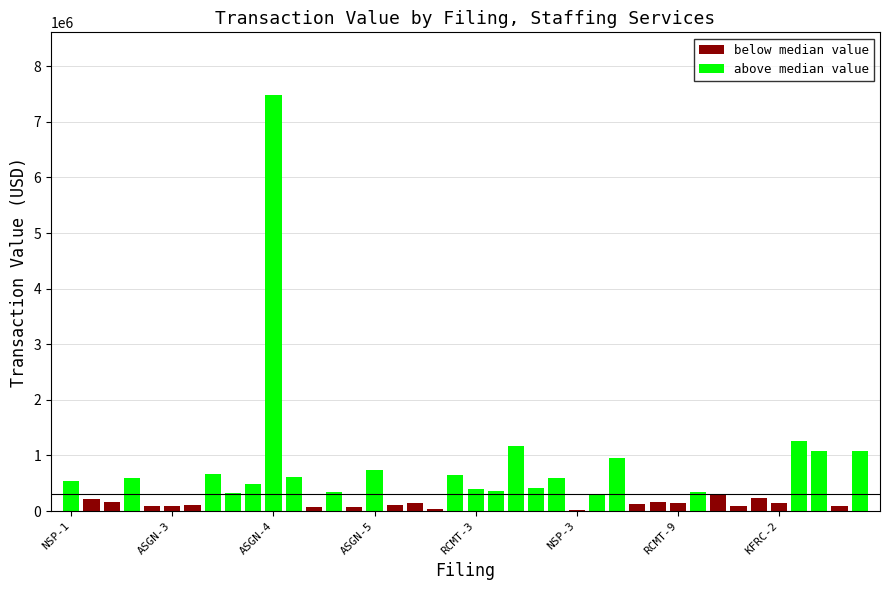

How many groups of bars are there?

40